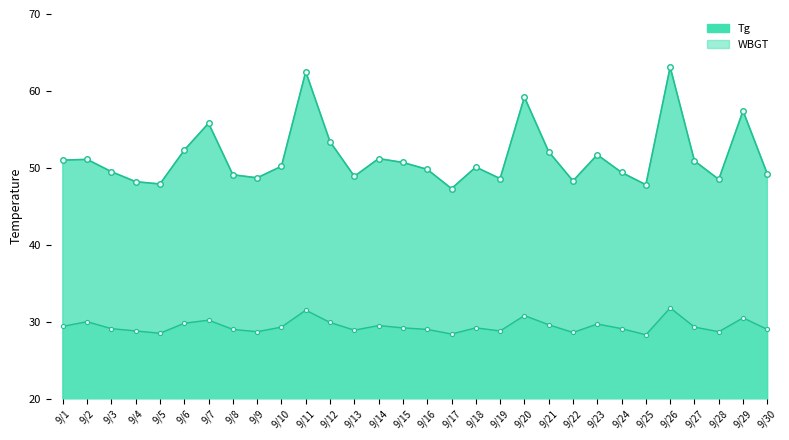

Reading right to left, what are all the values shown in this chart?

Tg: 9/30=49.2	9/29=57.4	9/28=48.5	9/27=50.9	9/26=63.1	9/25=47.8	9/24=49.4	9/23=51.7	9/22=48.3	9/21=52.1	9/20=59.2	9/19=48.6	9/18=50.1	9/17=47.3	9/16=49.8	9/15=50.7	9/14=51.2	9/13=48.9	9/12=53.4	9/11=62.5	9/10=50.2	9/9=48.7	9/8=49.1	9/7=55.8	9/6=52.3	9/5=47.9	9/4=48.2	9/3=49.5	9/2=51.1	9/1=51.0
WBGT: 9/30=29.0	9/29=30.5	9/28=28.7	9/27=29.3	9/26=31.8	9/25=28.3	9/24=29.1	9/23=29.7	9/22=28.6	9/21=29.6	9/20=30.8	9/19=28.8	9/18=29.2	9/17=28.4	9/16=29.0	9/15=29.2	9/14=29.5	9/13=28.9	9/12=29.9	9/11=31.5	9/10=29.3	9/9=28.7	9/8=29.0	9/7=30.2	9/6=29.8	9/5=28.5	9/4=28.8	9/3=29.1	9/2=30.0	9/1=29.4